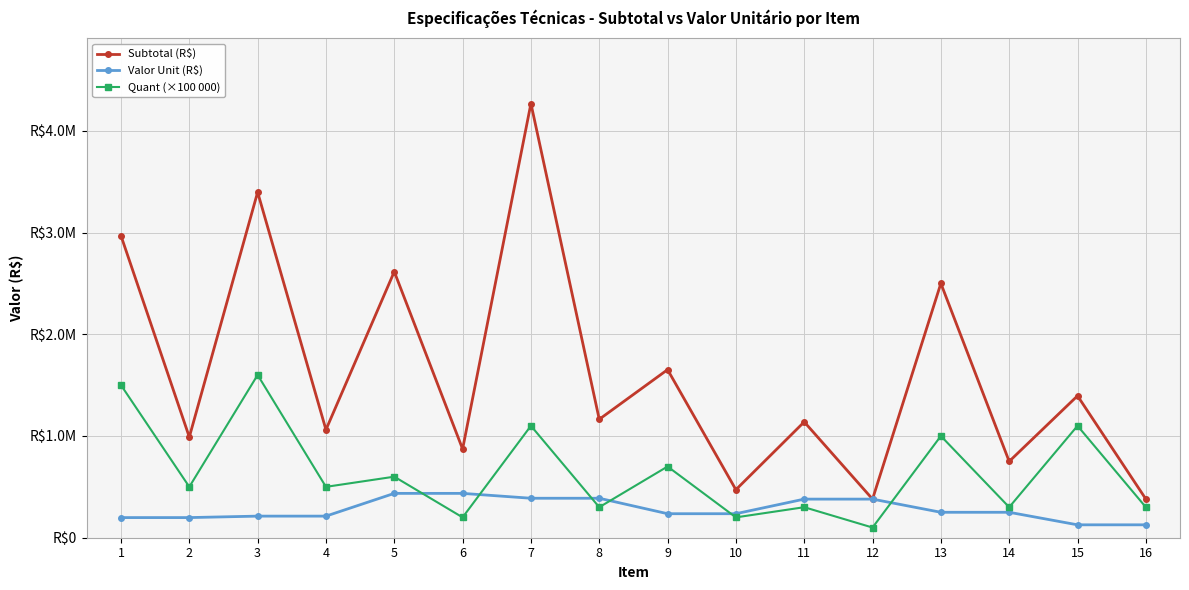

Where is Subtotal (R$) nearest to the value 2323750?

13